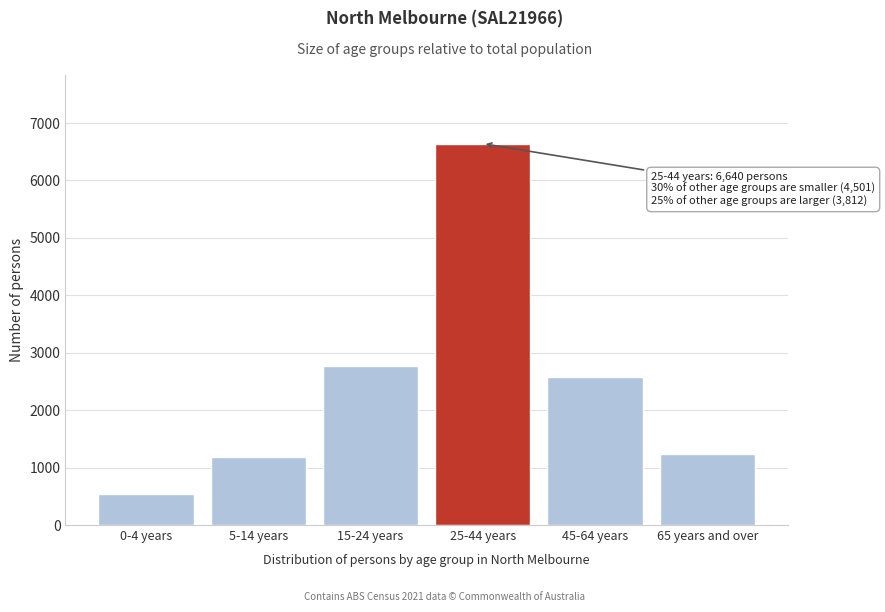

Reading left to right, extract all data points from this chart.

548	1186	2767	6640	2580	1232